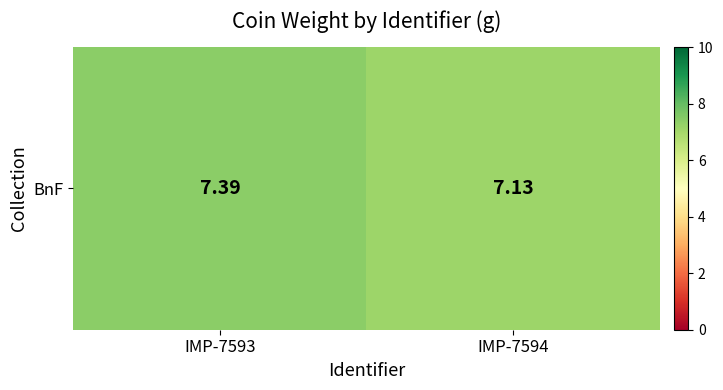

Count the number of data series in this chart.

1